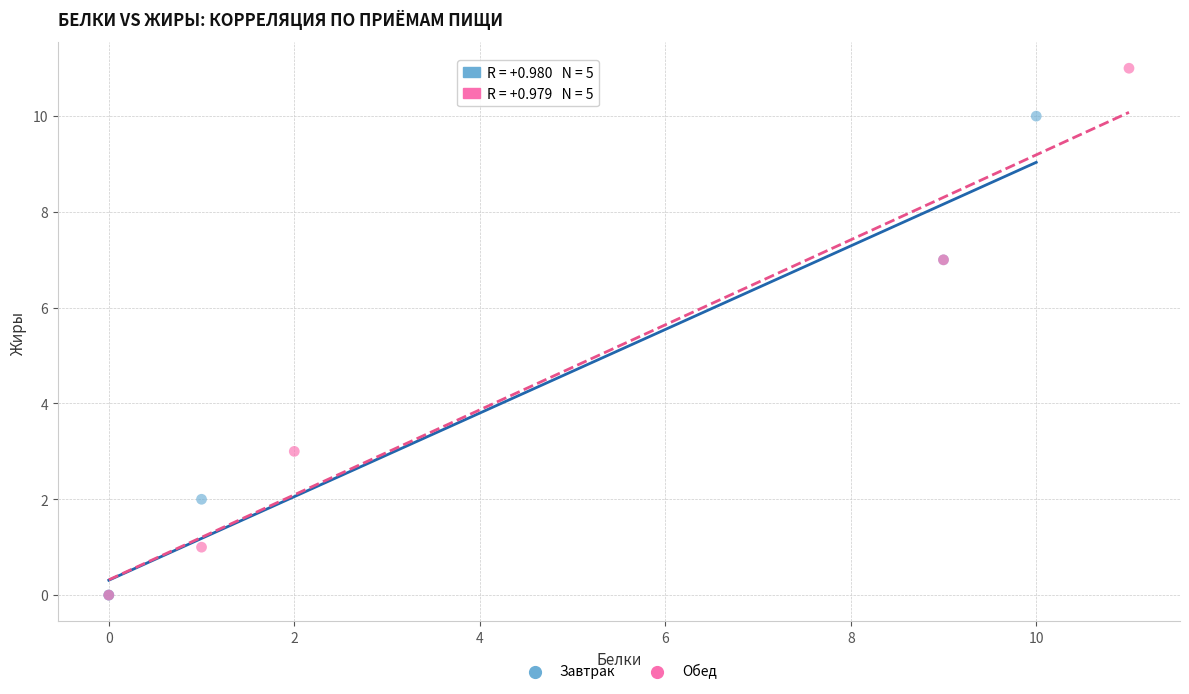

Which series reaches the maximum Y coordinate?

Обед